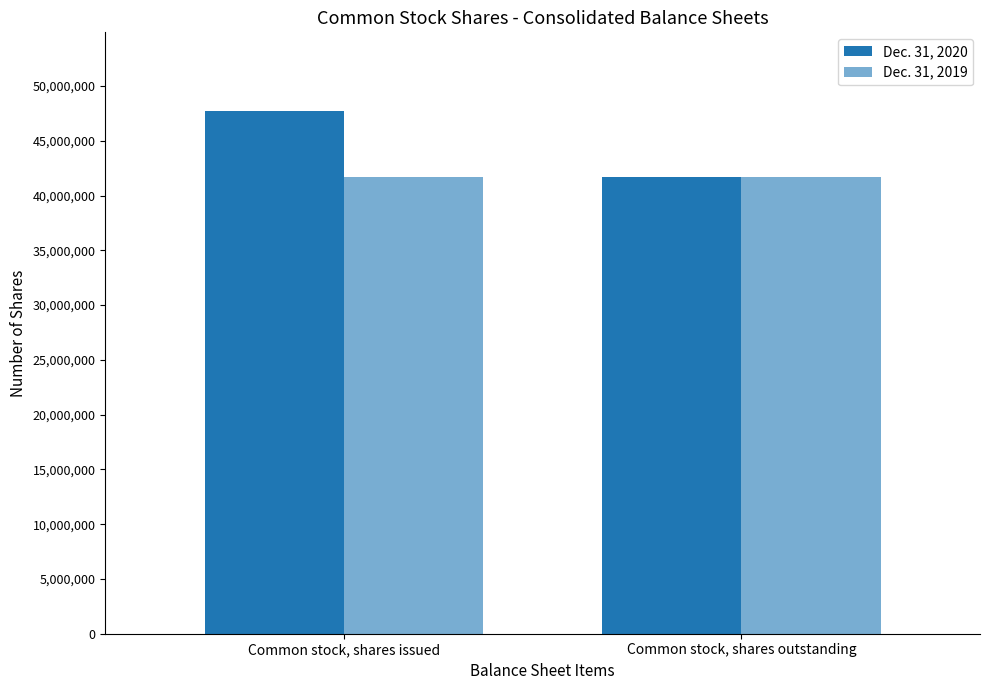

How many groups of bars are there?

2